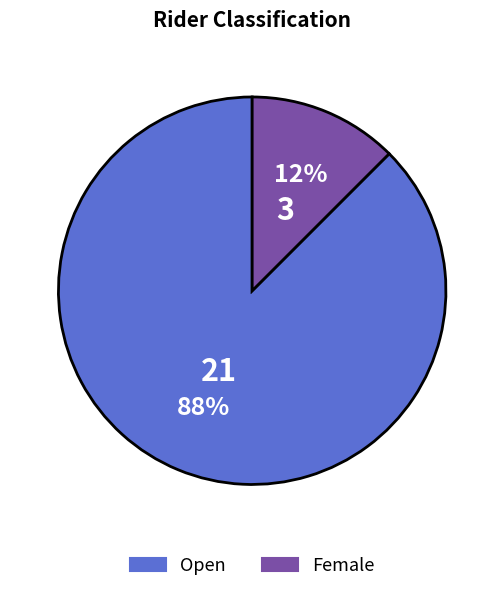

What is the smallest slice in the pie chart?

Female